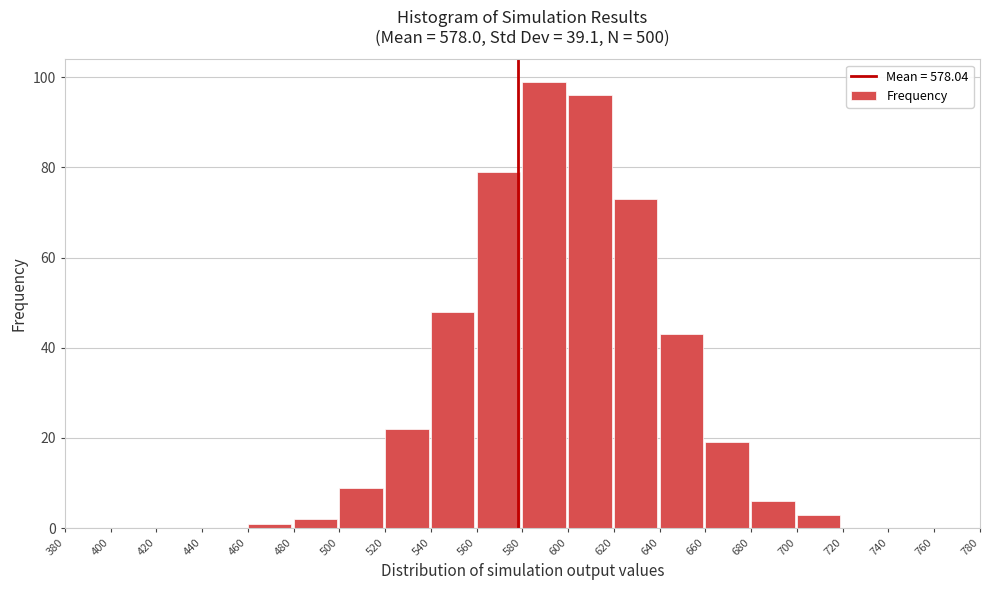

Reading right to left, list all the values displayed in this chart.

760=0	740=0	720=0	700=3	680=6	660=19	640=43	620=73	600=96	580=99	560=79	540=48	520=22	500=9	480=2	460=1	440=0	420=0	400=0	380=0